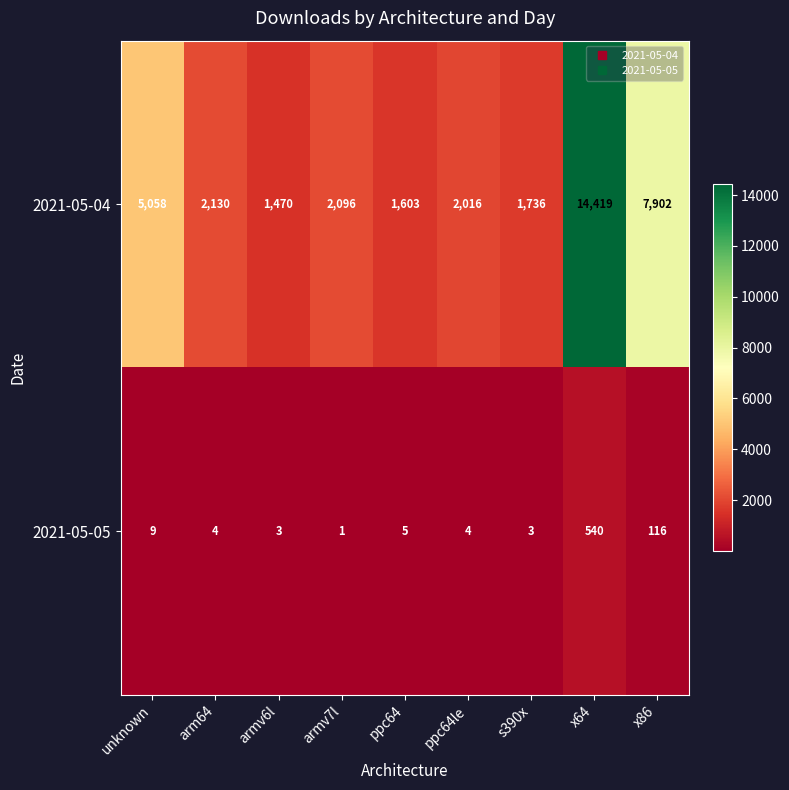

Which series has the largest total across all categories?

2021-05-04